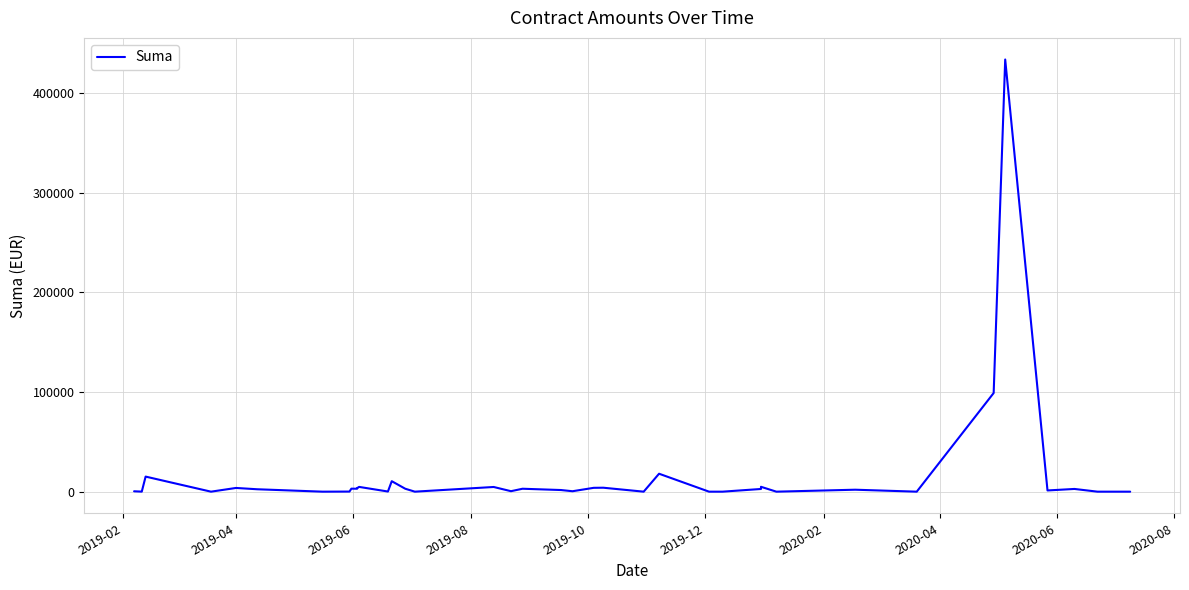

What is the label of the 40th point from the right?

2019-02